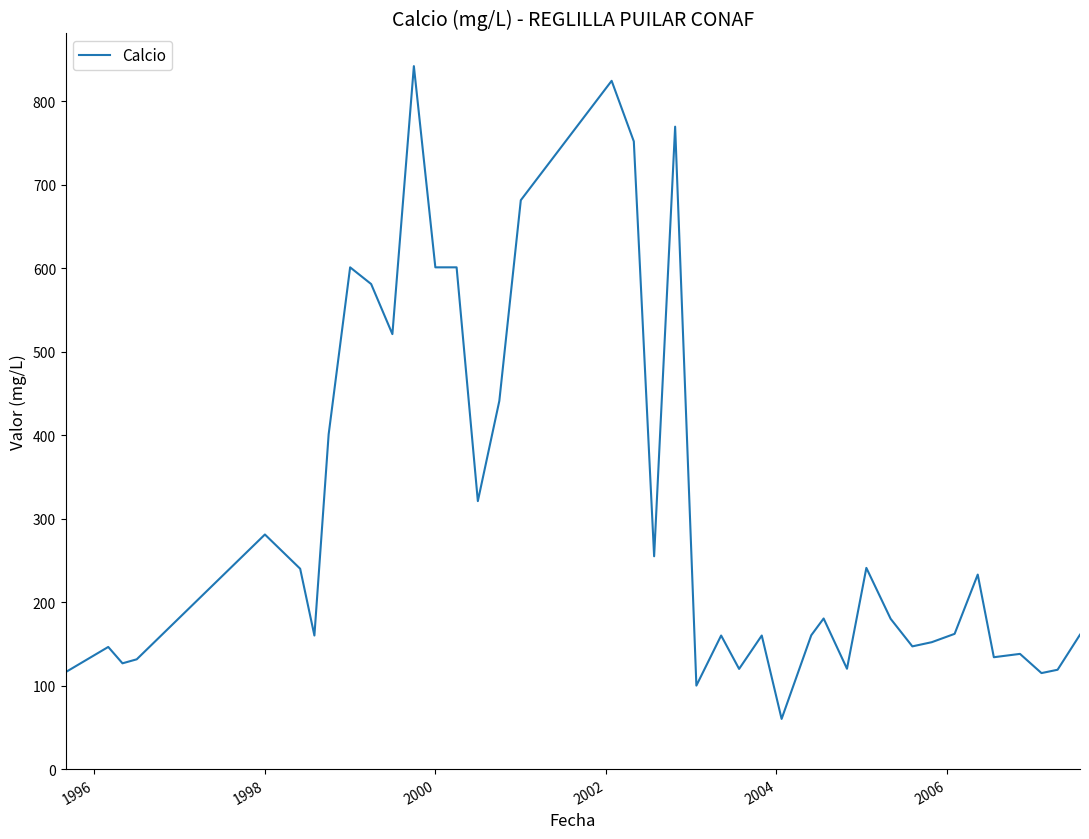

What is the maximum value shown in the chart?

842.0